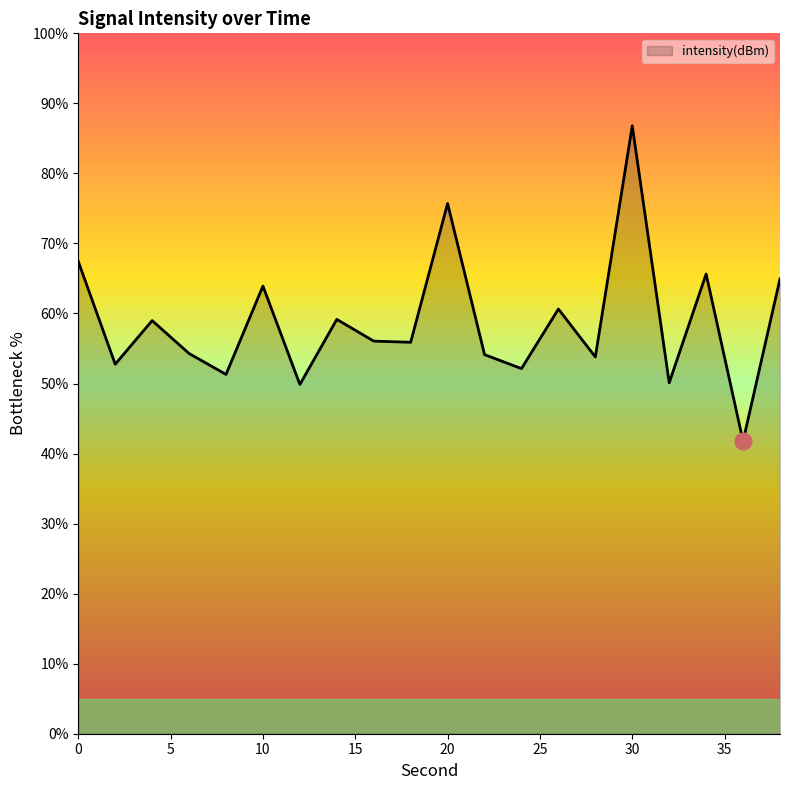

What is the smallest value displayed?

41.8